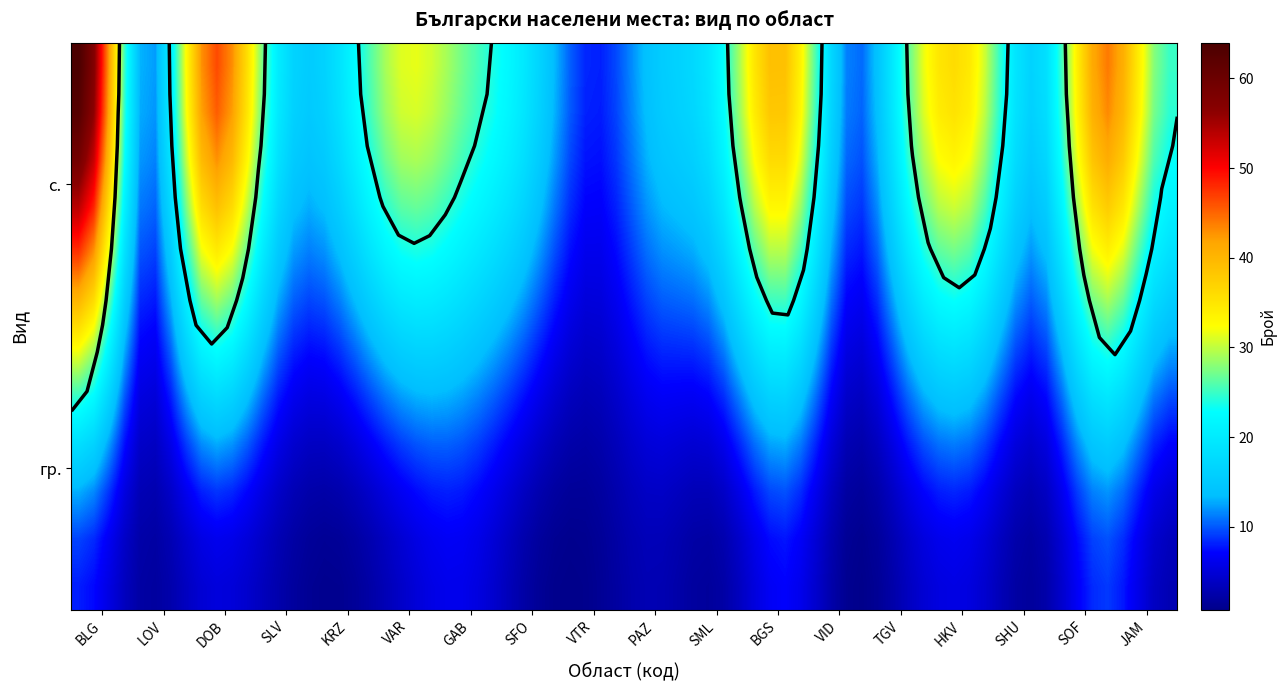

What is the average value of the гр. series?

4